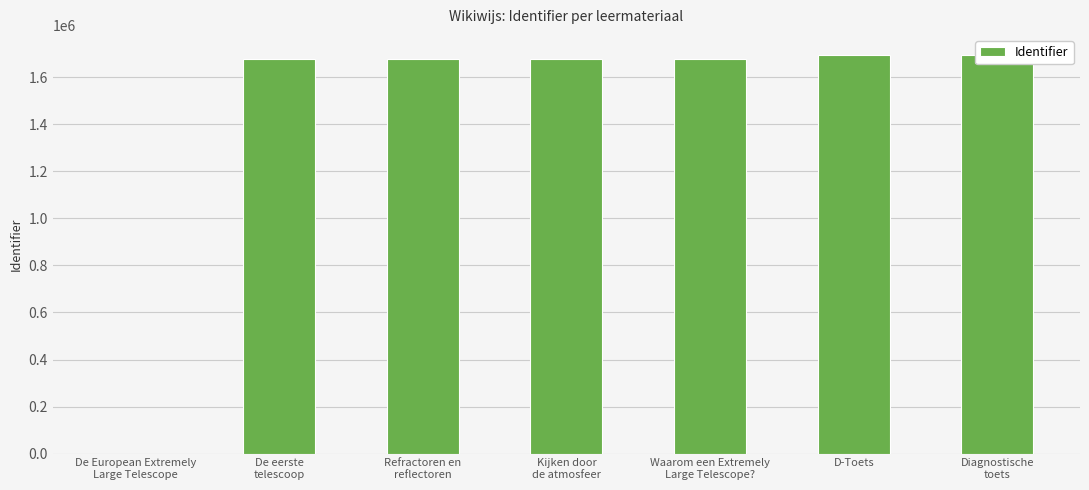

What is the maximum value shown in the chart?

1696118